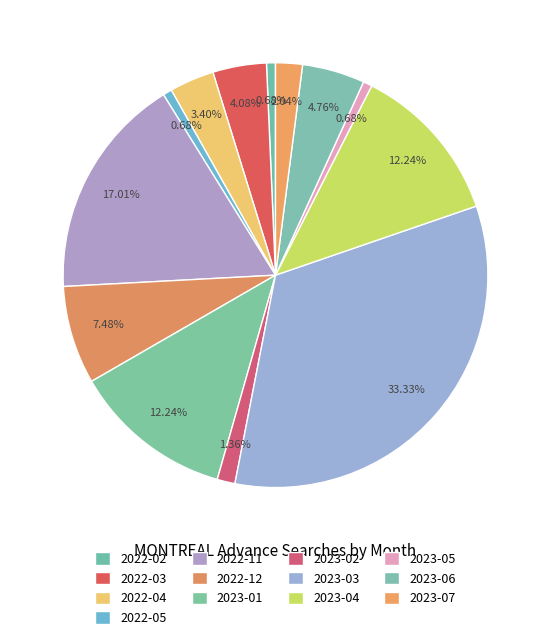

How many slices are in this pie chart?

13